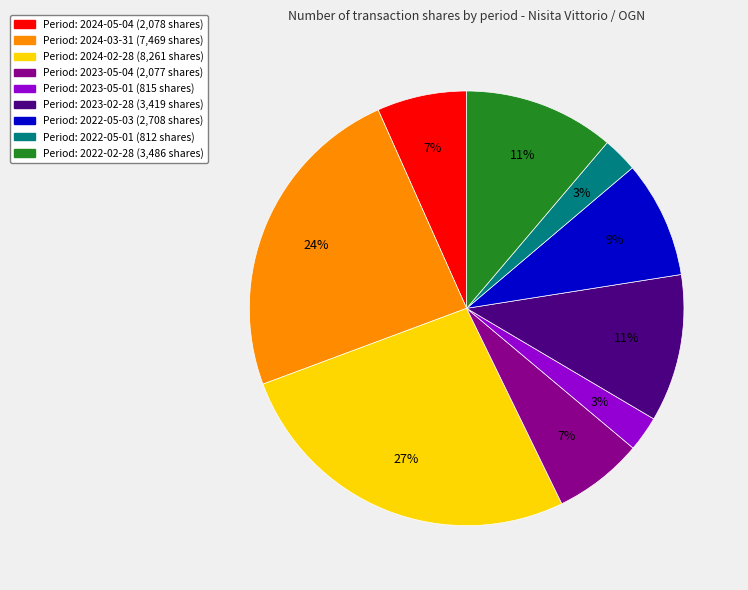

Does any single category account for the majority?

No